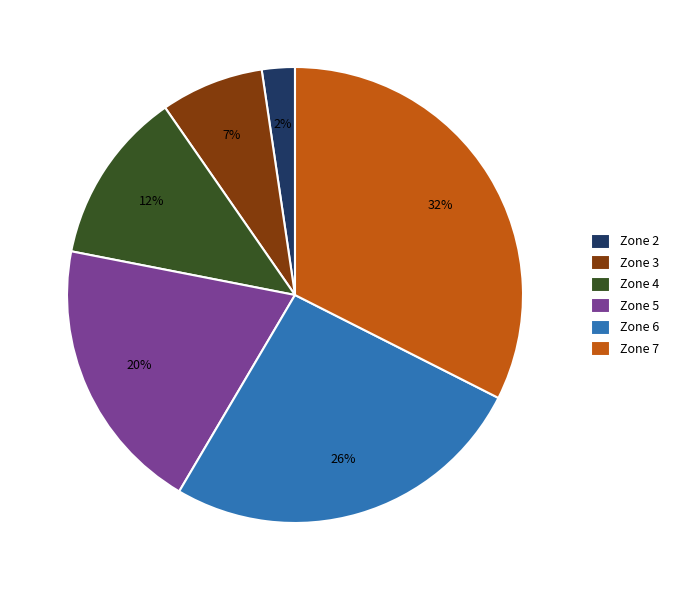

Does any single category account for the majority?

No